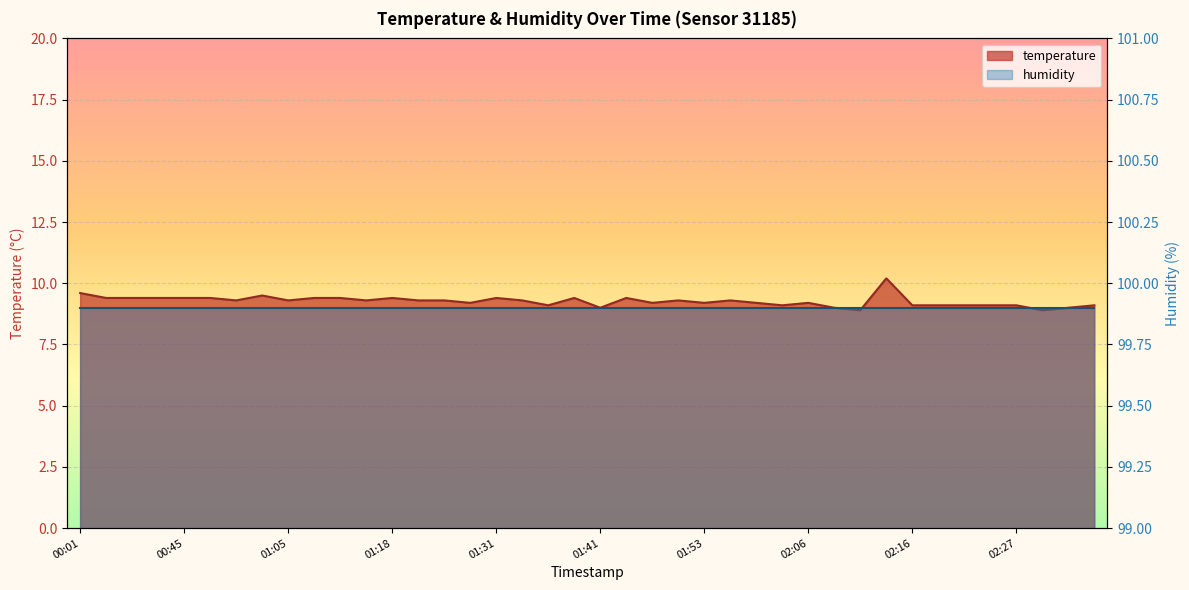

What is the change in value from 01:43 to 02:16?

-0.3